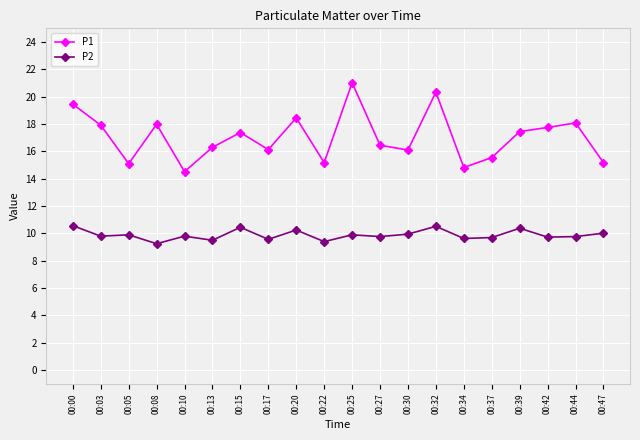

Which series has the widest spread of values?

P1